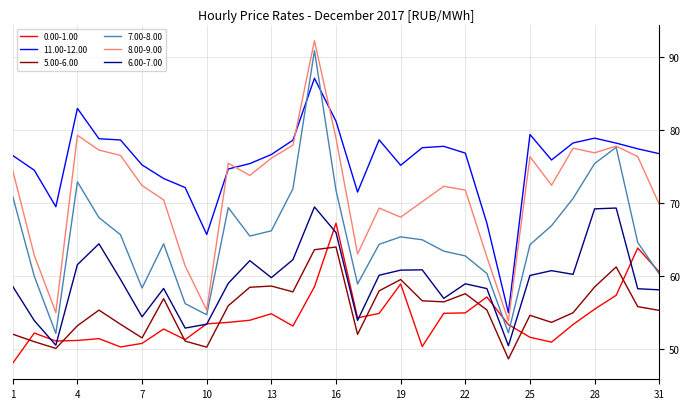

True or false: 6.00-7.00 and 11.00-12.00 intersect in this chart.

False